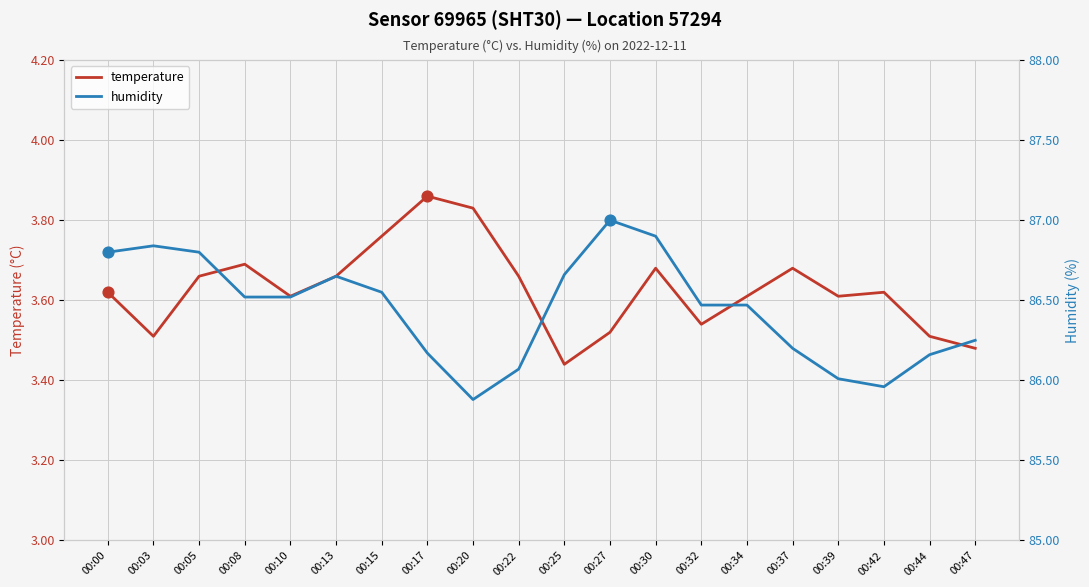

Is the value of temperature at 00:05 greater than the value of humidity at 00:03?

No